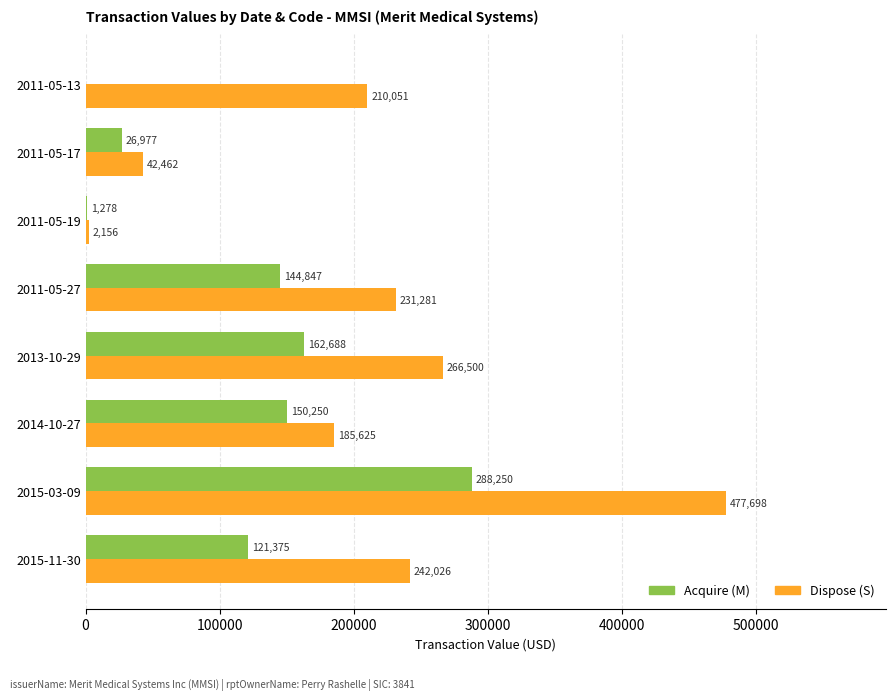

The Acquire (M) series shows 0 at 2011-05-13. True or false?

True